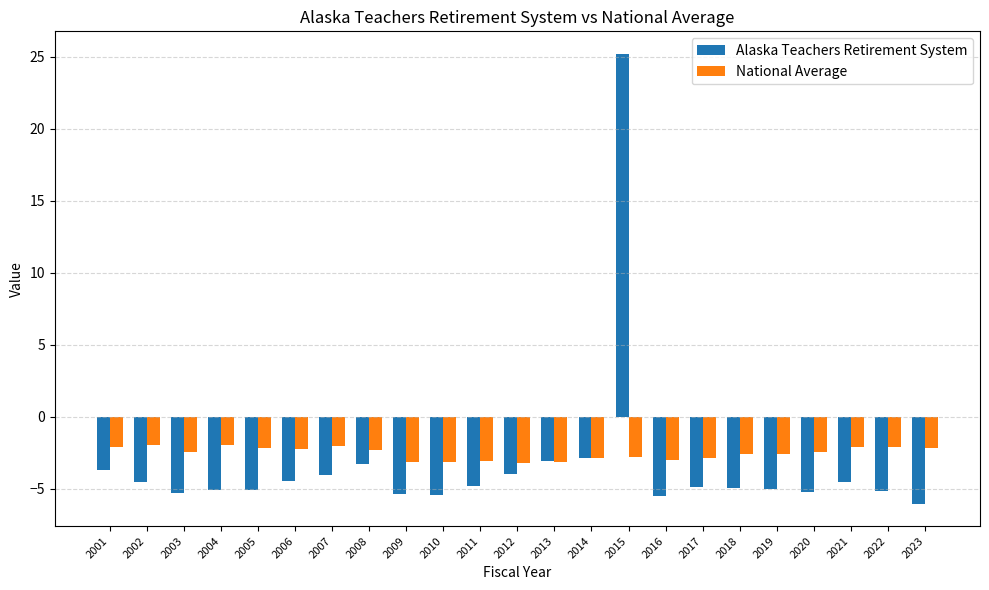

Which series has the largest total across all categories?

National Average